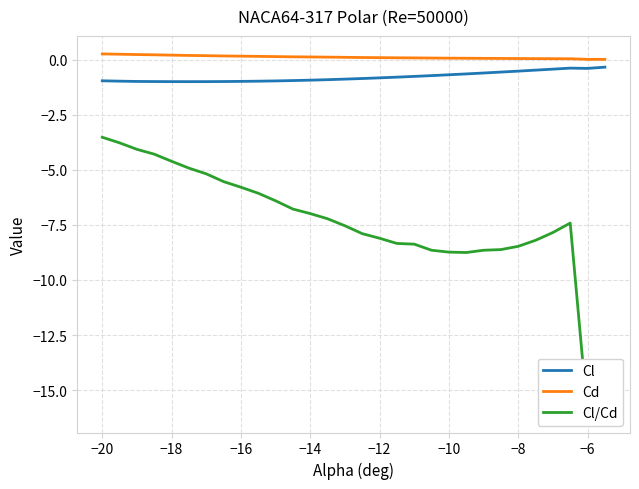

What is the maximum value for Cd?

0.3